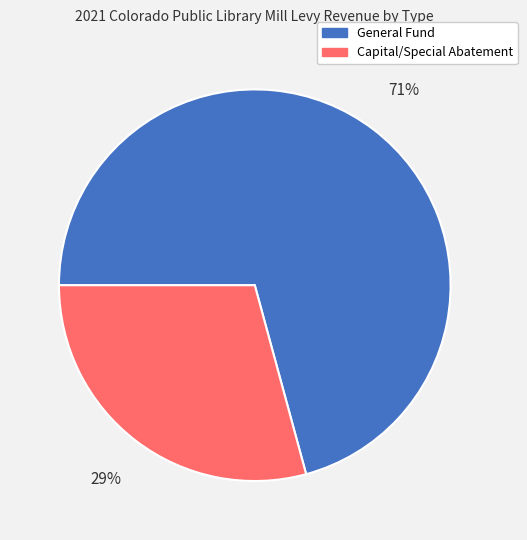

Does any single category account for the majority?

Yes